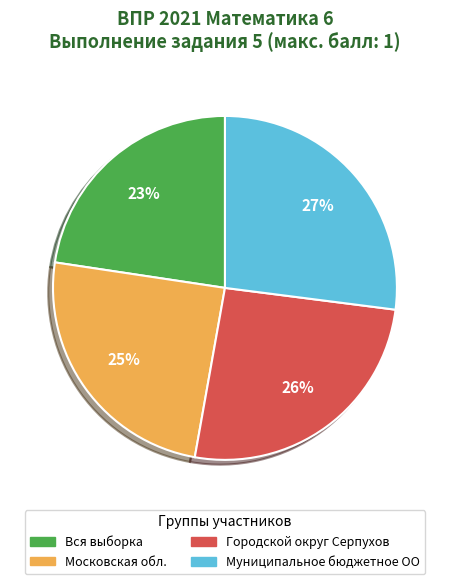

To the nearest percent, what percentage of the pie is Вся выборка?

23%